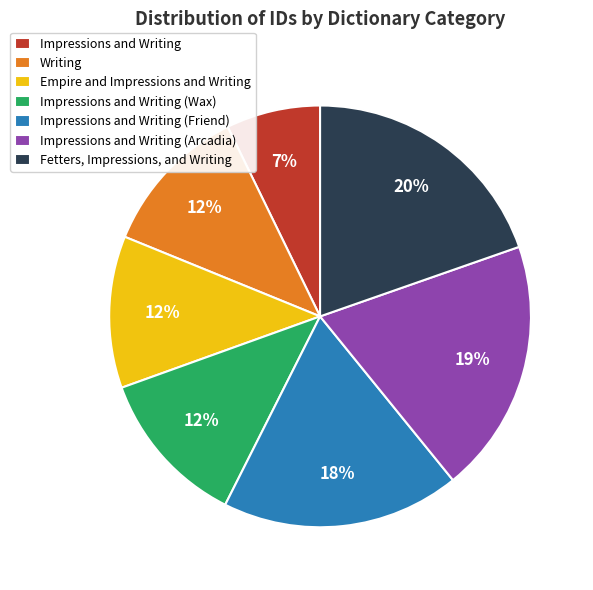

Which slice is the smallest?

Impressions and Writing